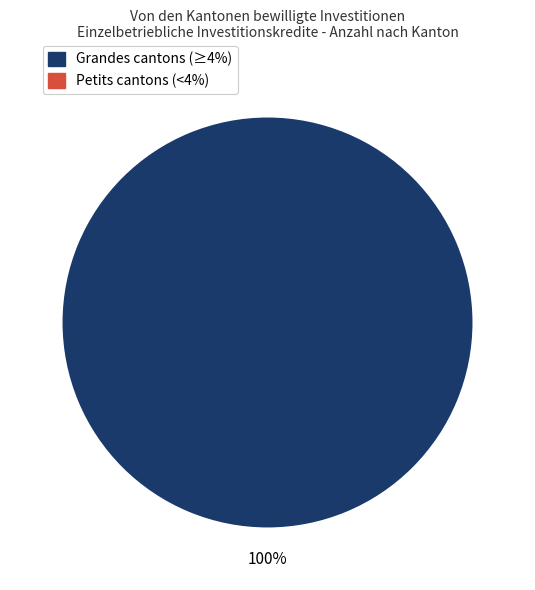

Does any single category account for the majority?

Yes